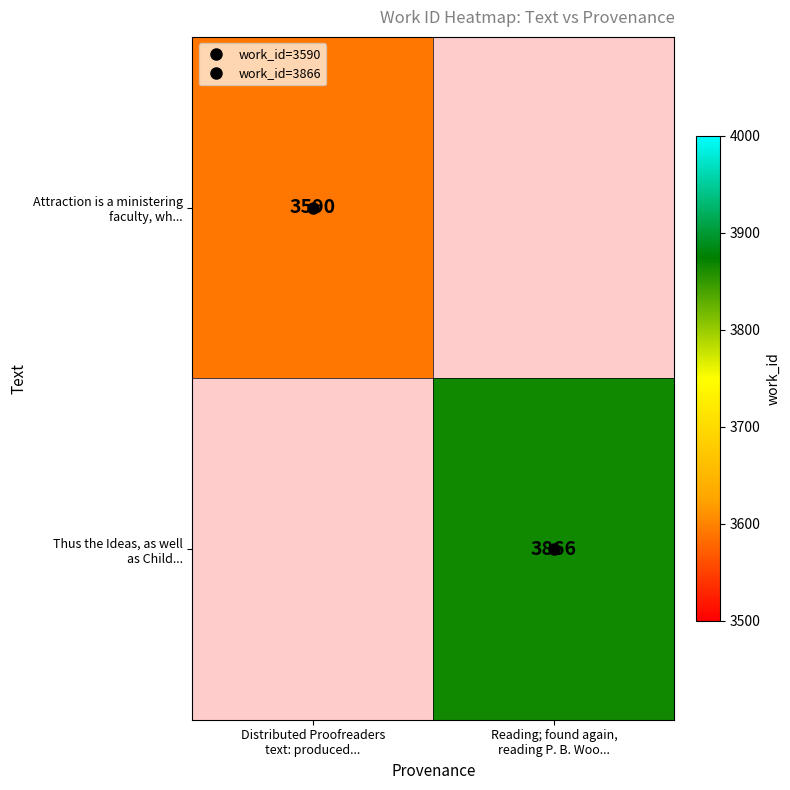

The value of Thus the Ideas, as well as Child... at Reading; found again, reading P. B. Woo... is 3866.0. True or false?

True